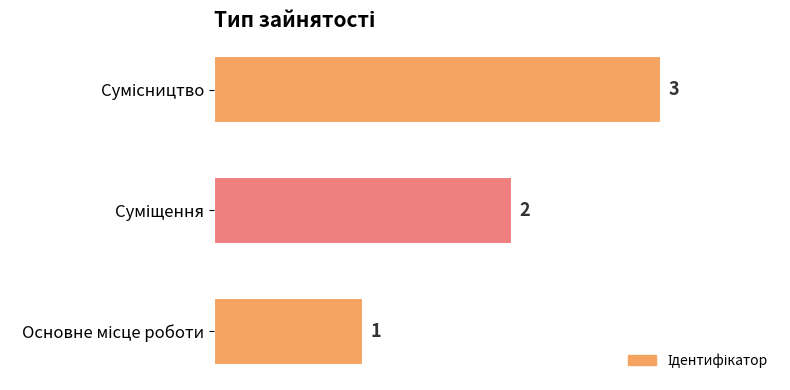

What is the smallest value displayed?

1